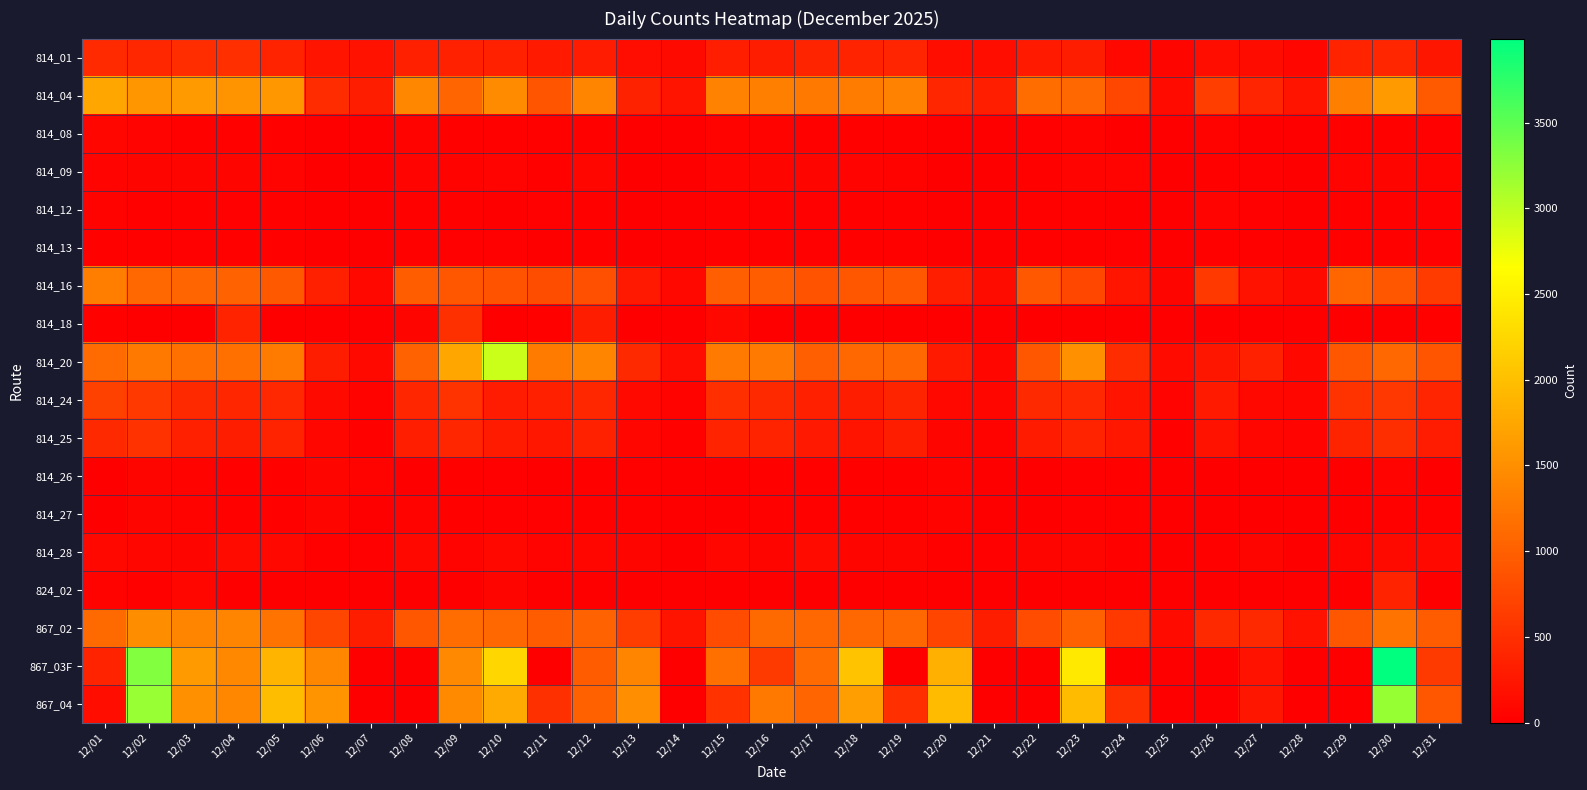

Count the number of data series in this chart.

18